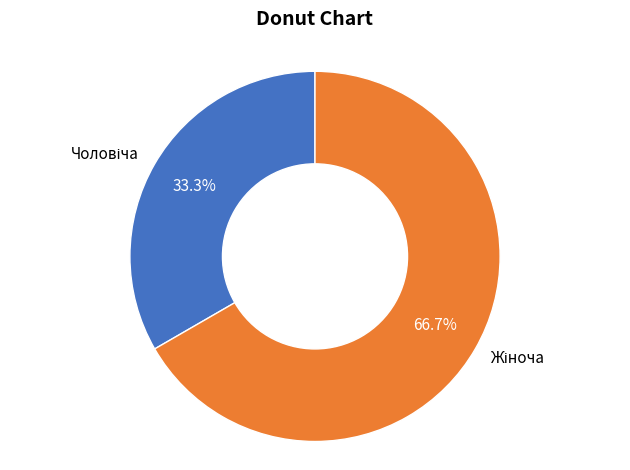

Is there a majority slice in this chart?

Yes